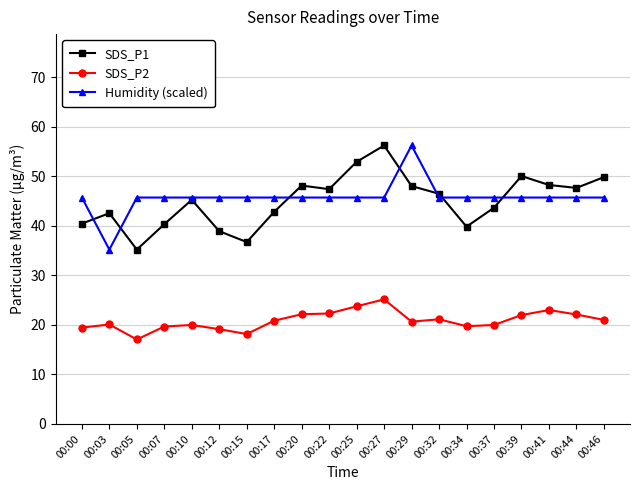

True or false: SDS_P1 has more than 0 interior local peaks.

True